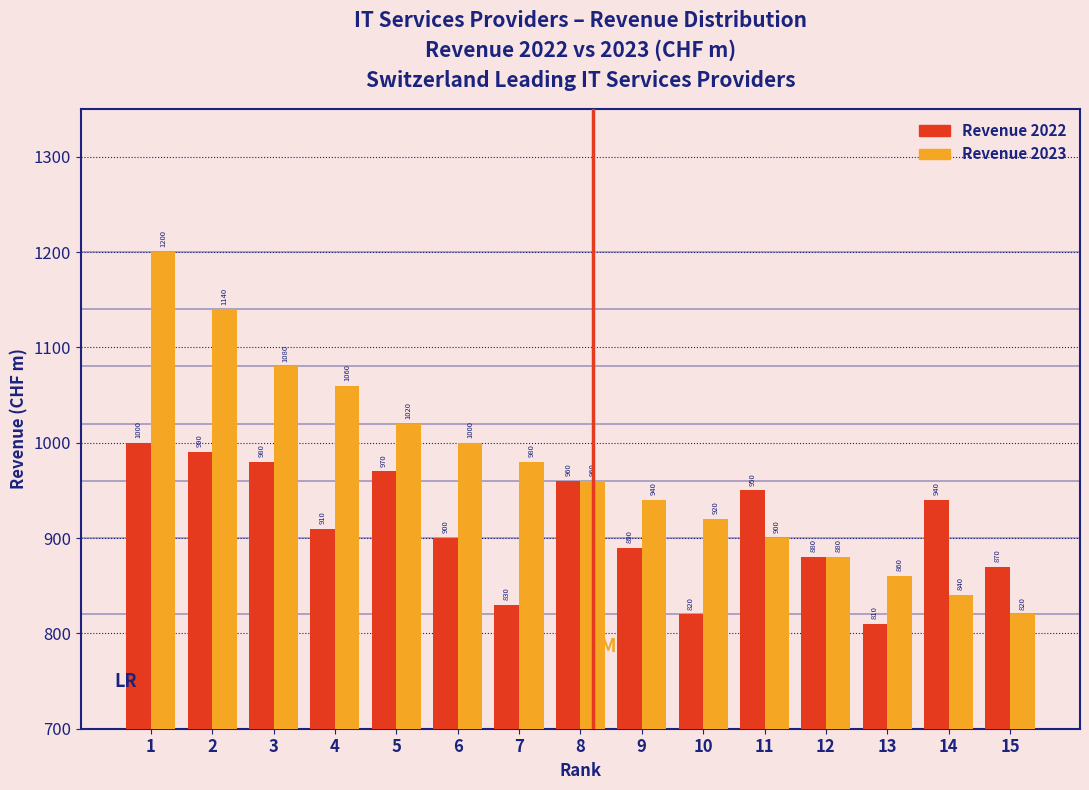

Reading left to right, list all the values displayed in this chart.

Revenue 2022: 1=1000	2=990	3=980	4=910	5=970	6=900	7=830	8=960	9=890	10=820	11=950	12=880	13=810	14=940	15=870
Revenue 2023: 1=1200	2=1140	3=1080	4=1060	5=1020	6=1000	7=980	8=960	9=940	10=920	11=900	12=880	13=860	14=840	15=820